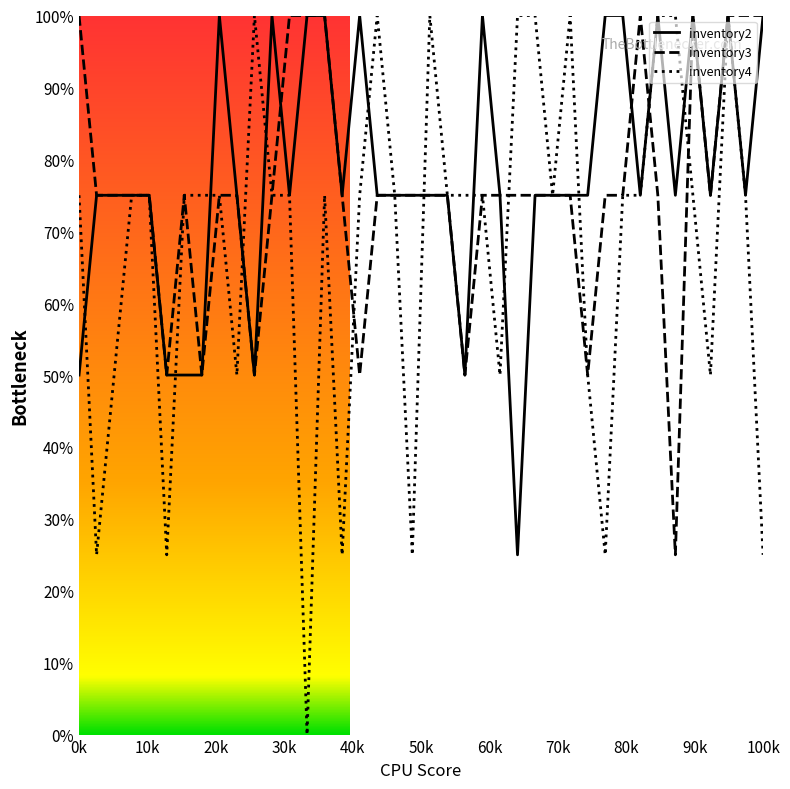

Is this an area chart (filled region under the line)?

No